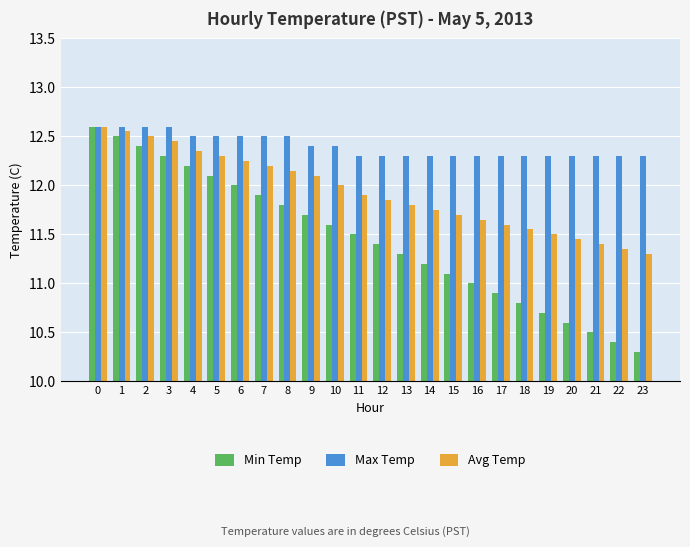

What is the difference between the maximum and minimum values in the Avg Temp series?

1.3